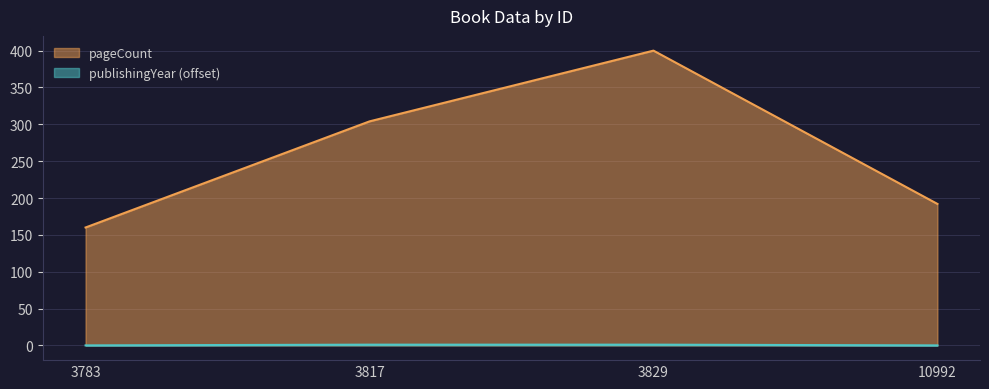

What is the value of the pageCount point at the 3rd from the left?

400